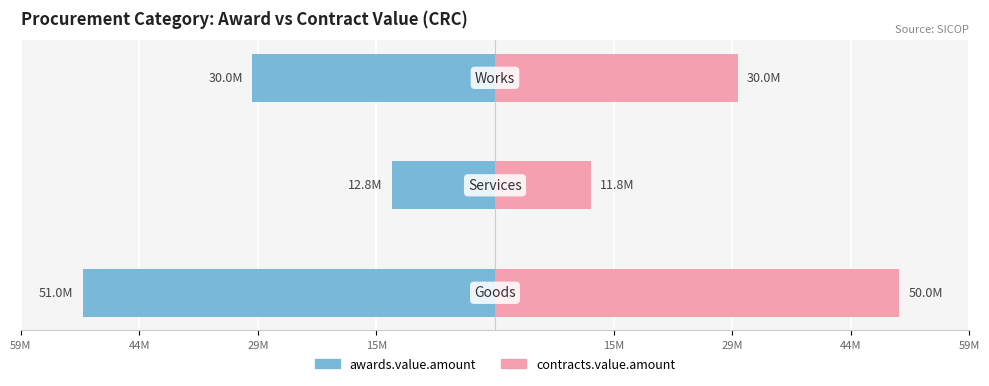

Reading left to right, list all the values displayed in this chart.

awards.value.amount: -51.0	-12.8	-30.0
contracts.value.amount: 50.0	11.8	30.0